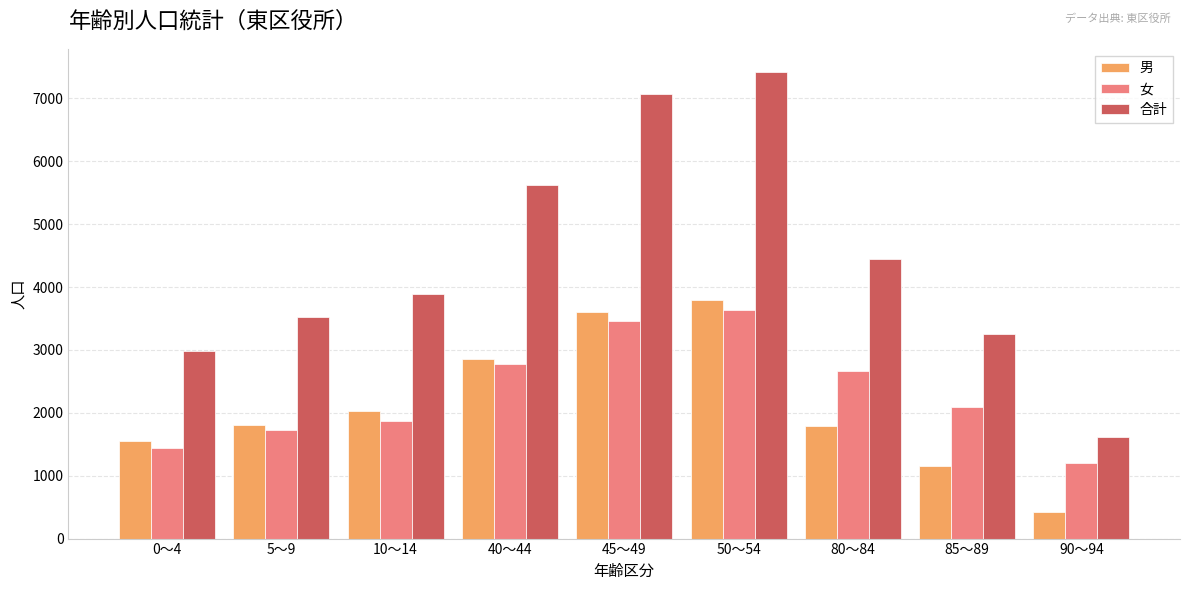

Rank the series at 85～89 from highest to lowest value.

合計, 女, 男